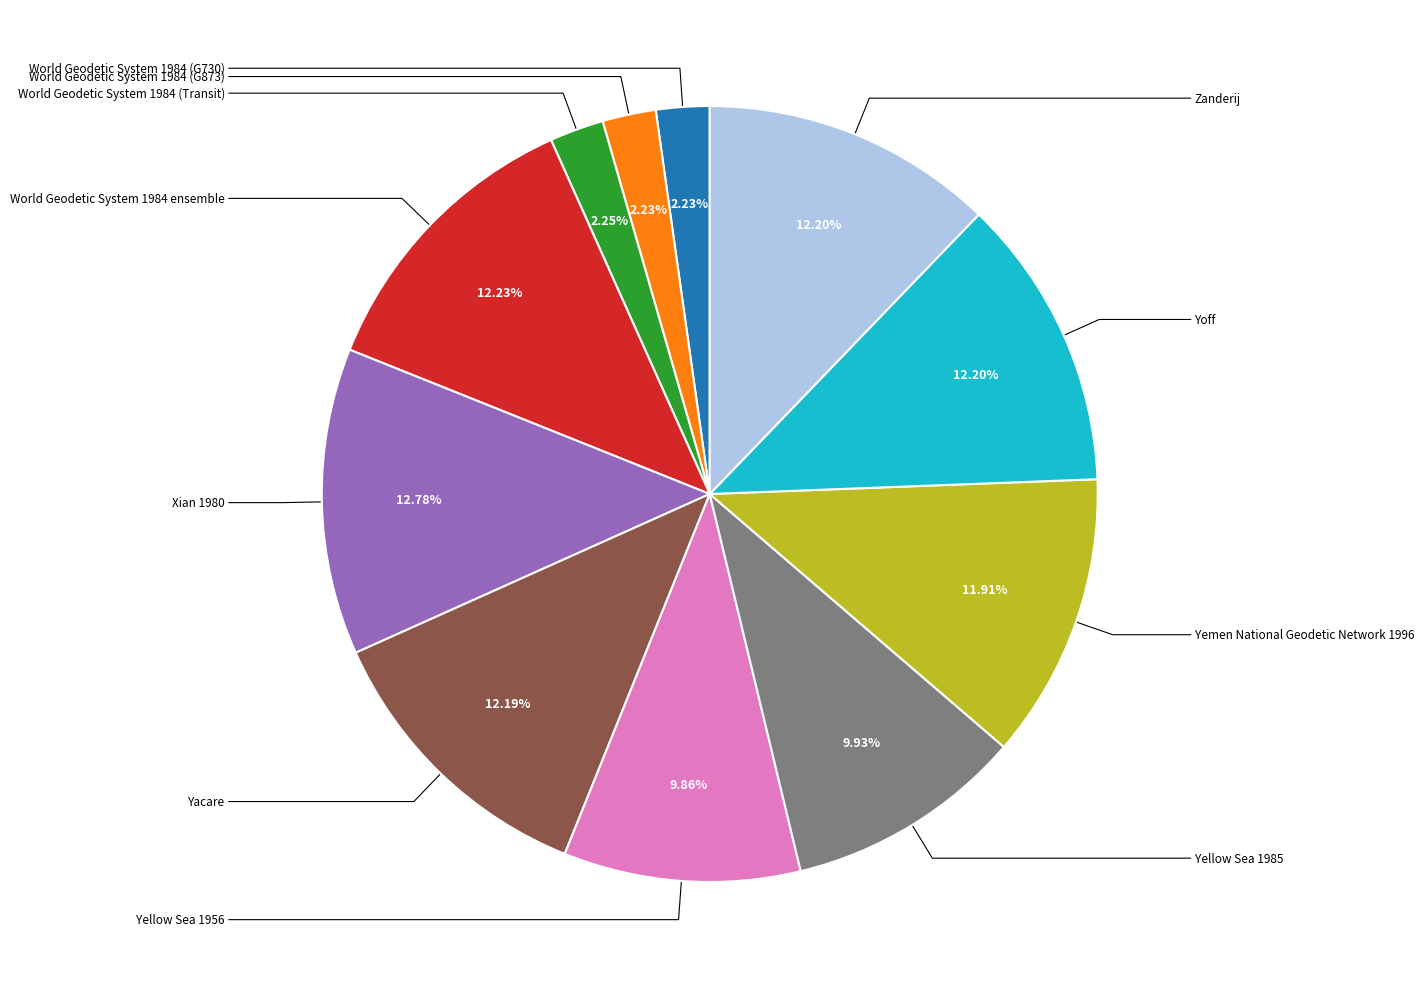

What percentage do World Geodetic System 1984 ensemble and Xian 1980 together represent?

25.0%